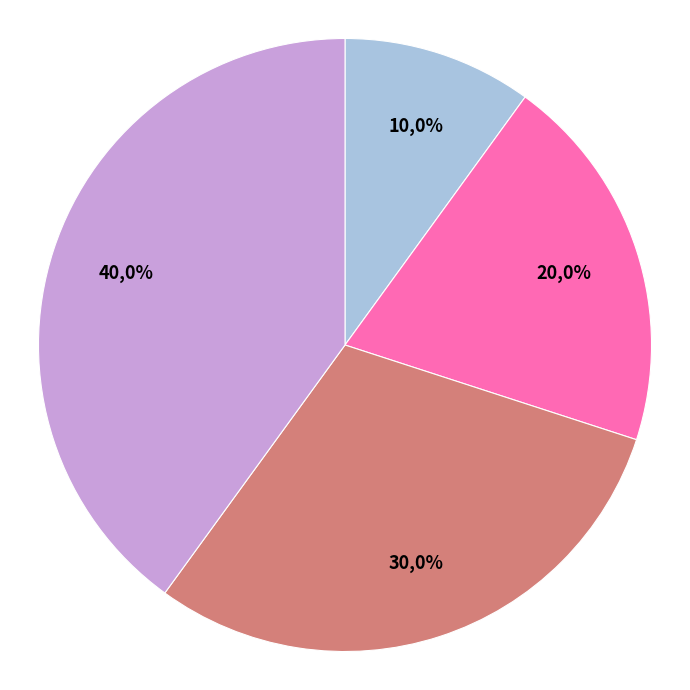

What is the largest slice in the pie chart?

Спеціаліст вищої категорії